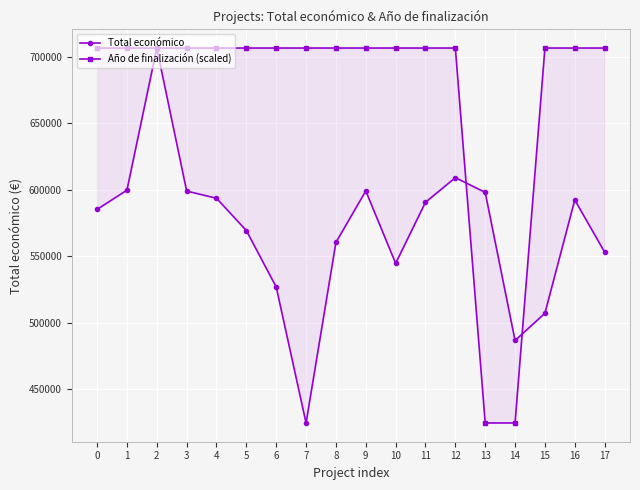

True or false: Año de finalización (scaled) and Total económico intersect in this chart.

True